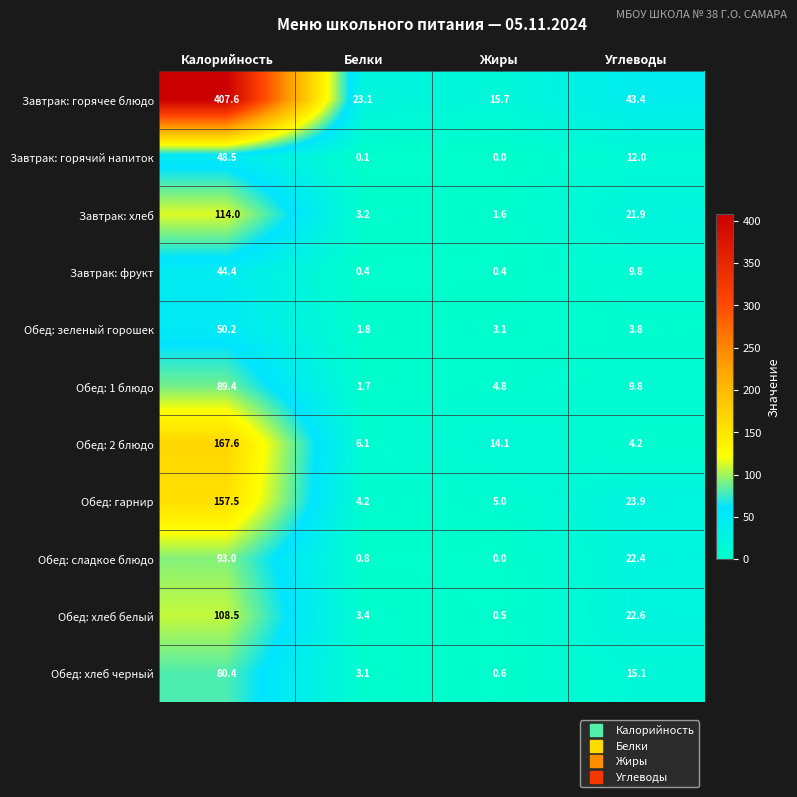

What is the sum of the Обед: хлеб белый values at Жиры and Углеводы?

23.1